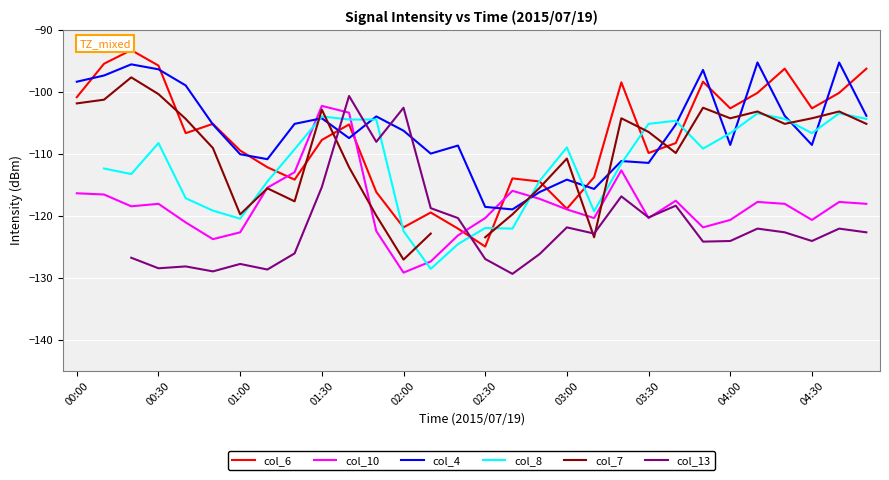

What is the minimum value for col_10?

-129.2